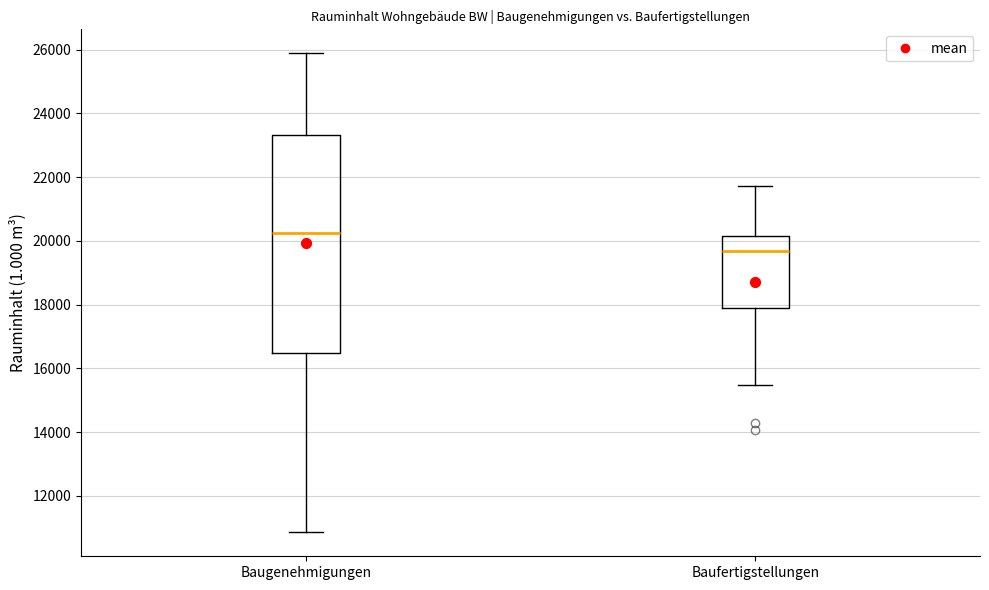

Where does the median line of the box for Baufertigstellungen sit on the y-axis? The values are not printed on the chart, so give them approximately, as read against the axis.

19600